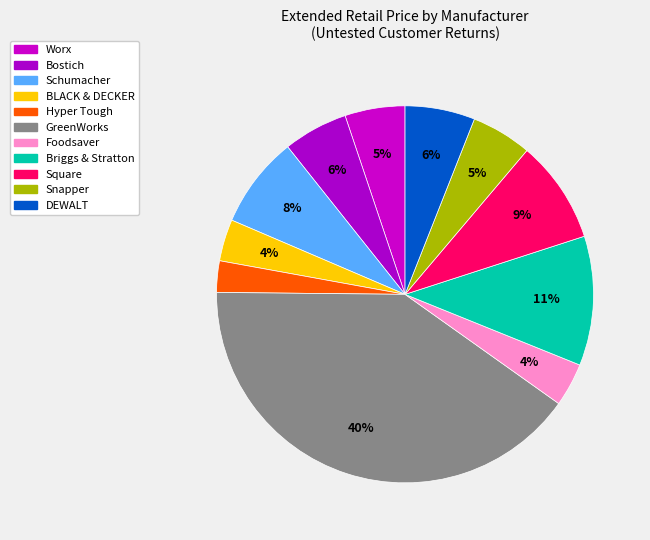

Which category has the smallest portion of the pie?

Hyper Tough